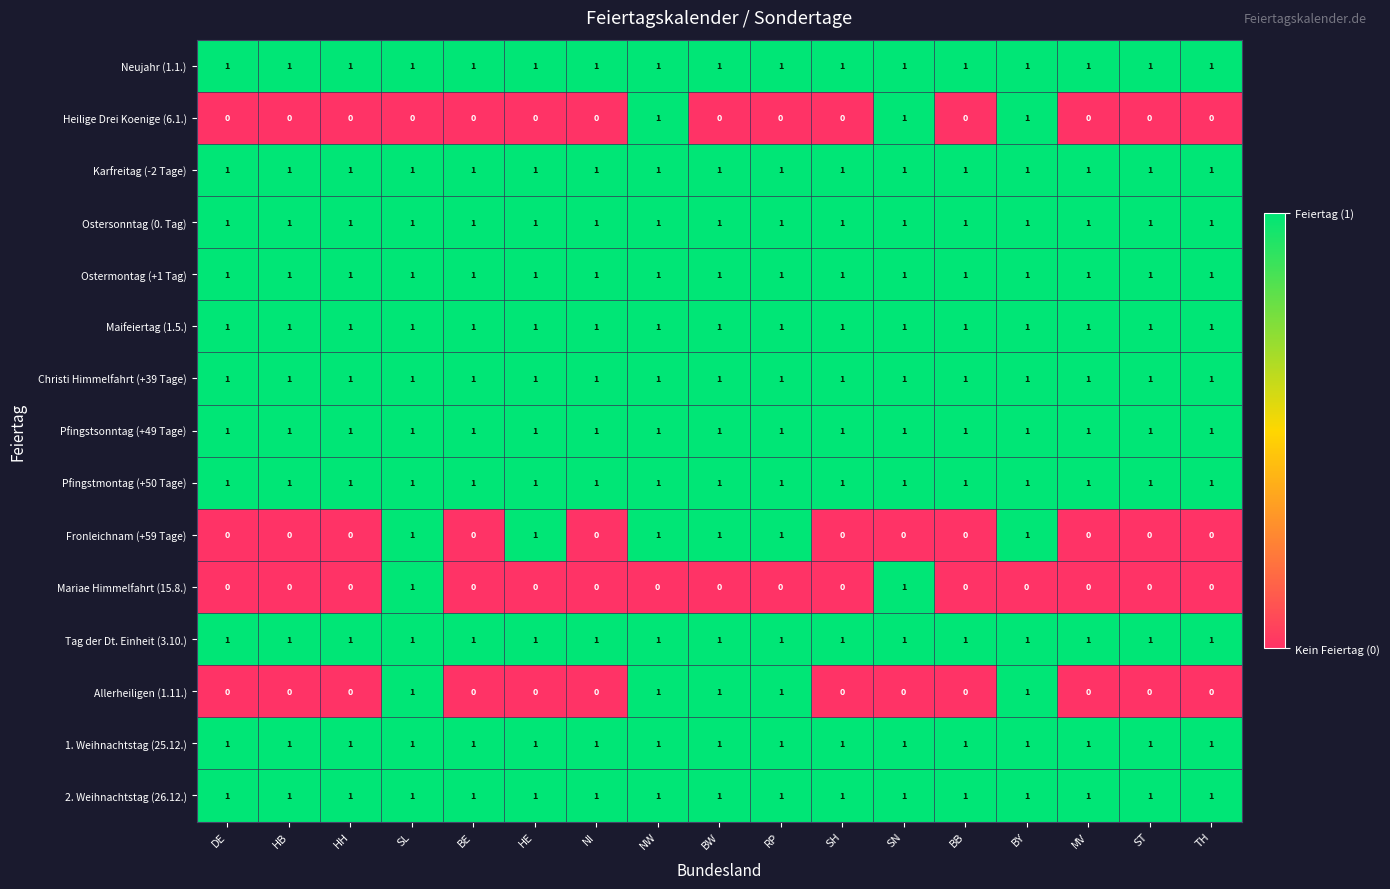

What is the greatest value displayed?

1